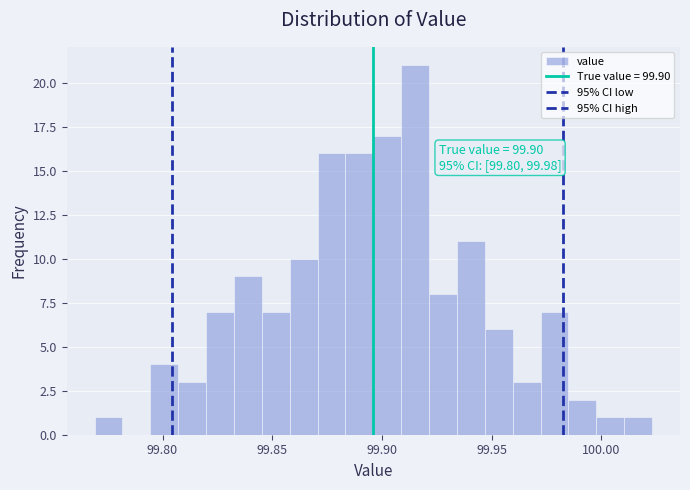

Around what value on the x-axis is the tallest bar? Give the approximate position of its centre, as read against the axis.

99.915